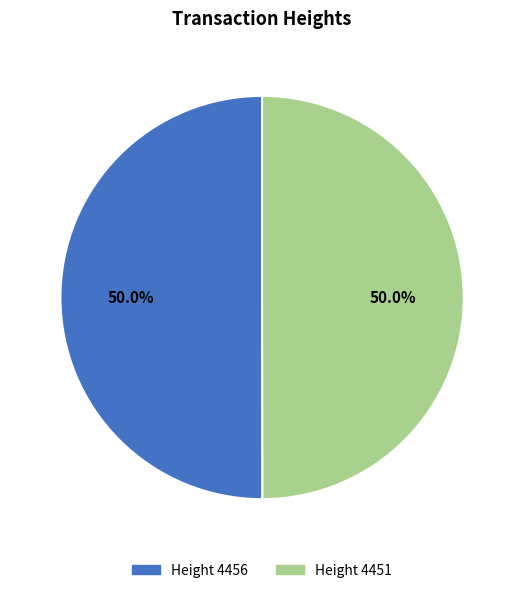

Do Height 4456 and Height 4451 together represent more than half of the pie?

Yes